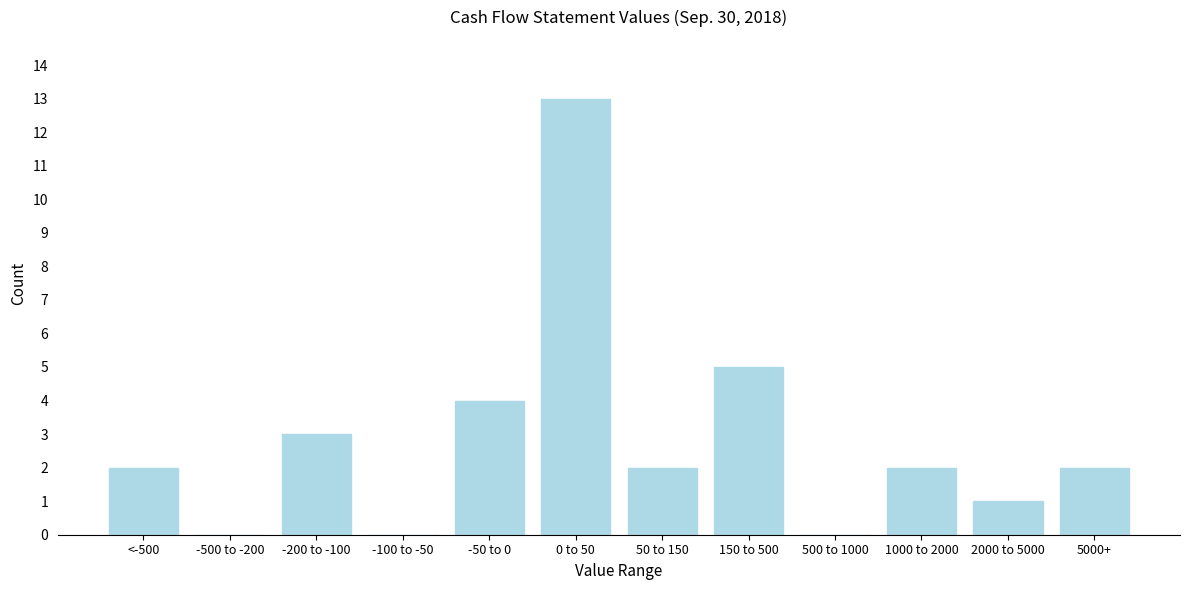

Reading right to left, transcribe all the data shown in this chart.

5000+=2	2000 to 5000=1	1000 to 2000=2	500 to 1000=0	150 to 500=5	50 to 150=2	0 to 50=13	-50 to 0=4	-100 to -50=0	-200 to -100=3	-500 to -200=0	<-500=2